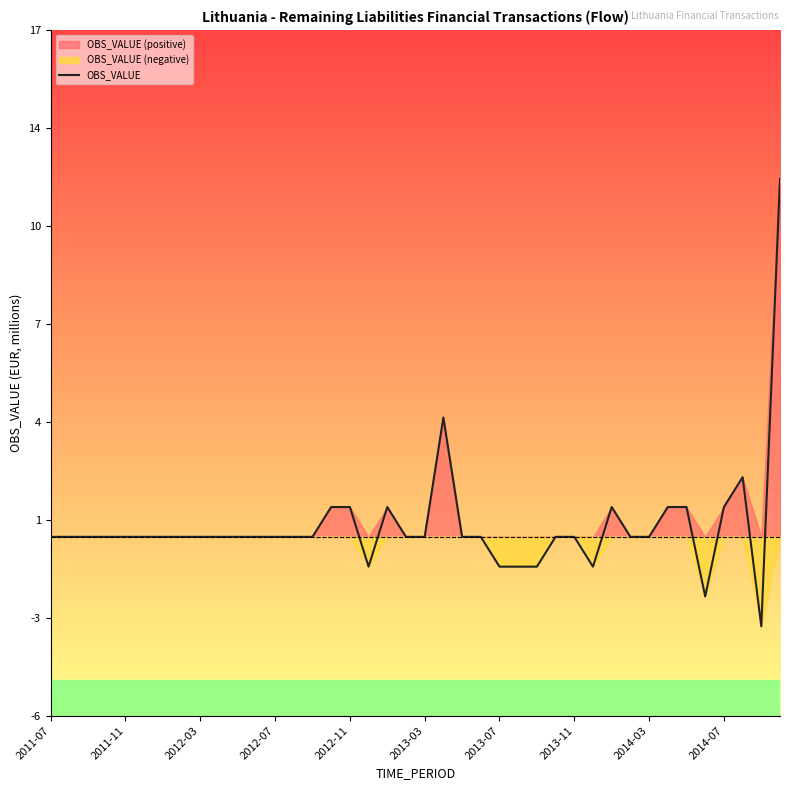

Which has a higher value, 2012-07 or 21?

21